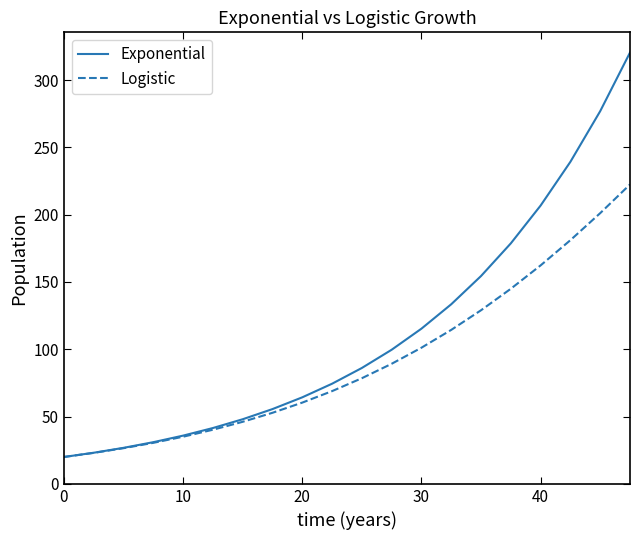

Which series has the largest total across all categories?

Exponential